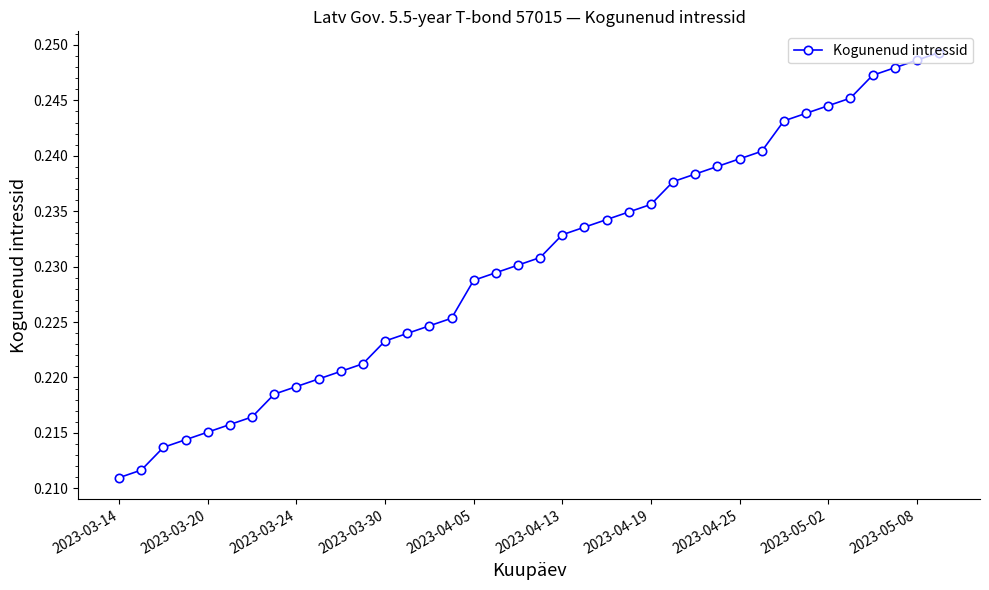

How many categories are shown in the chart?

38